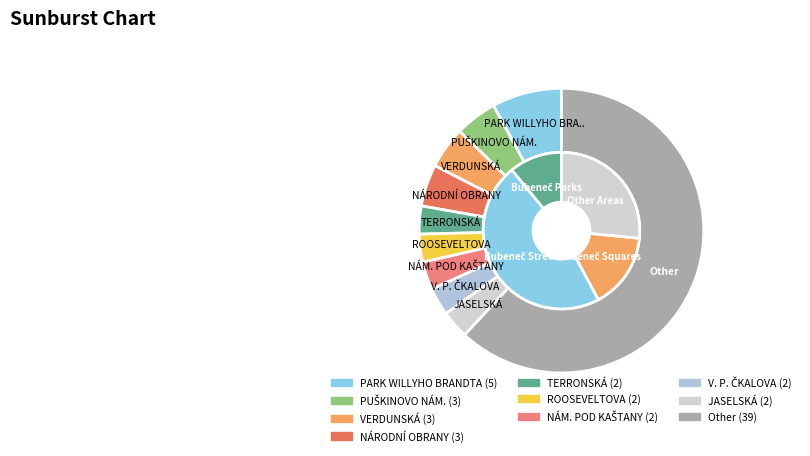

Is it true that PUŠKINOVO NÁM. is 5% of the pie?

True